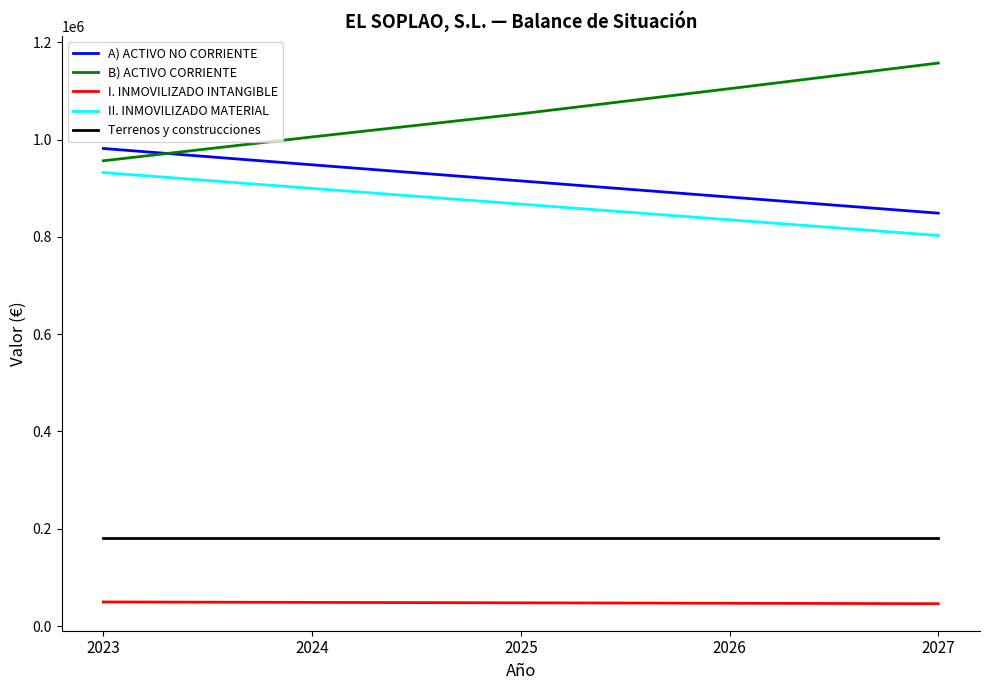

What value does the A) ACTIVO NO CORRIENTE series have at 2027, to the nearest 50?

848650